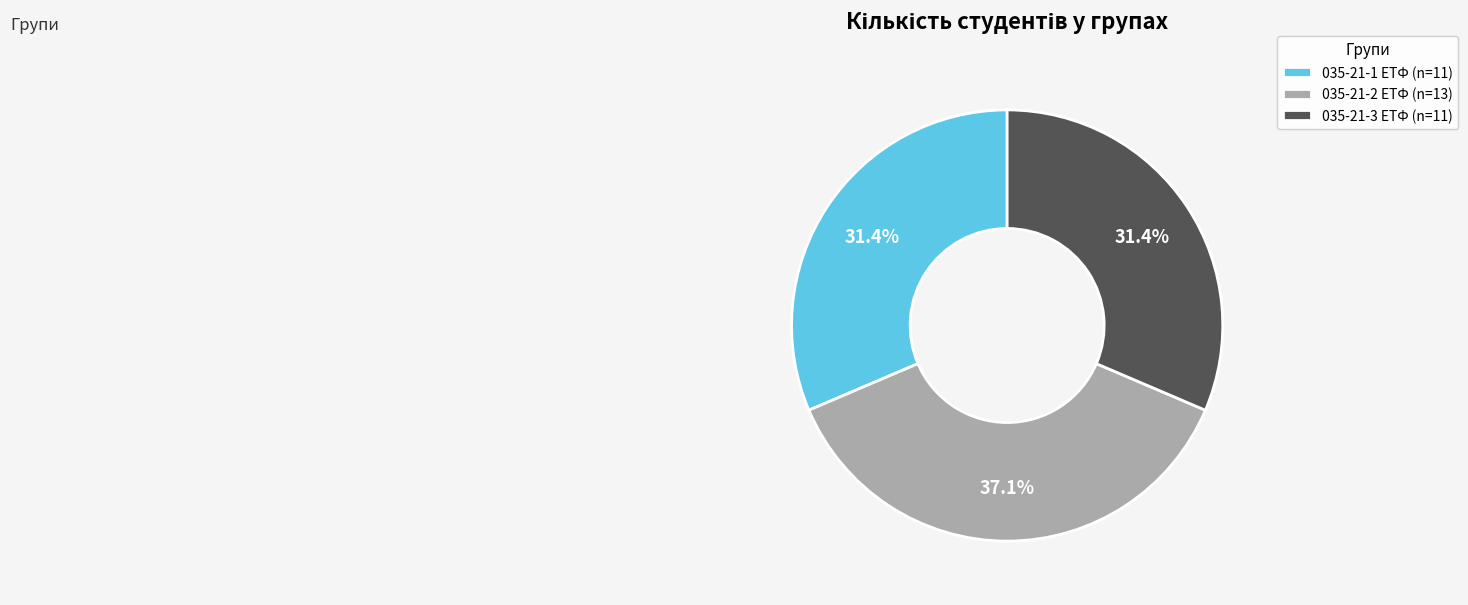

Count the number of slices in the pie.

3